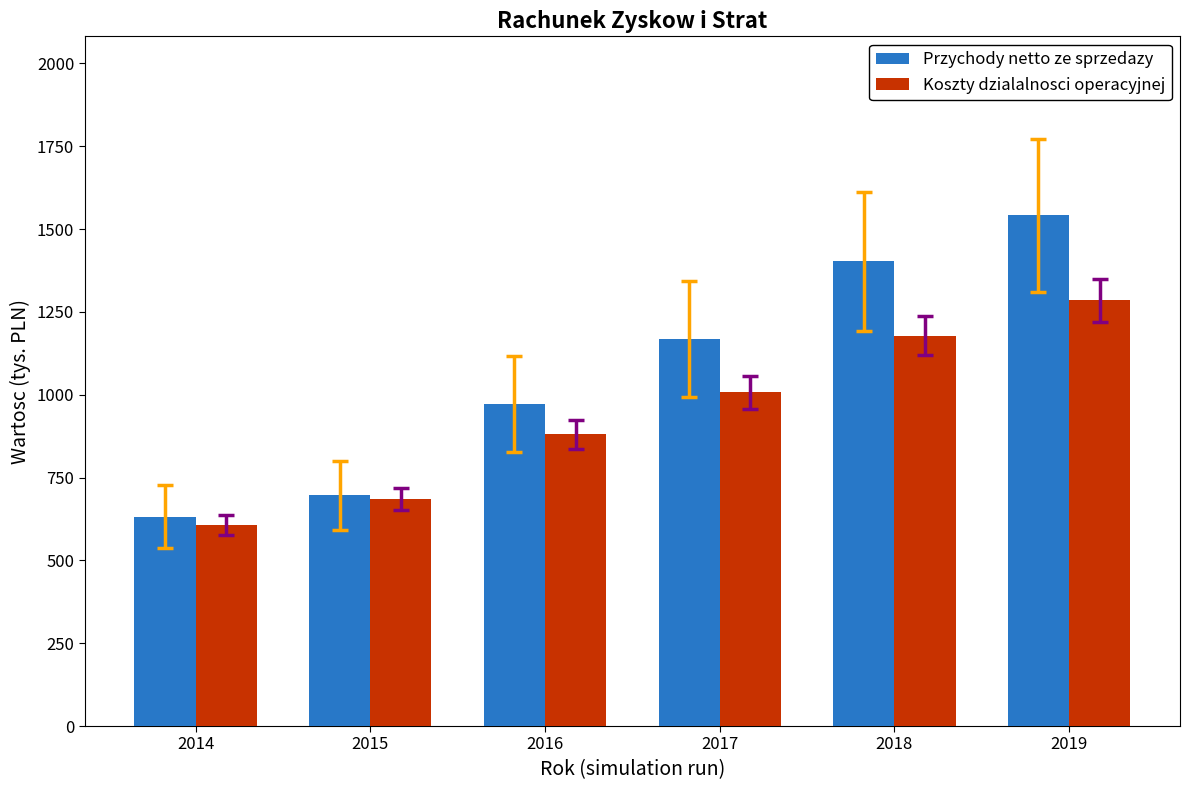

Where does the Koszty dzialalnosci operacyjnej series first go above 1007?

2017